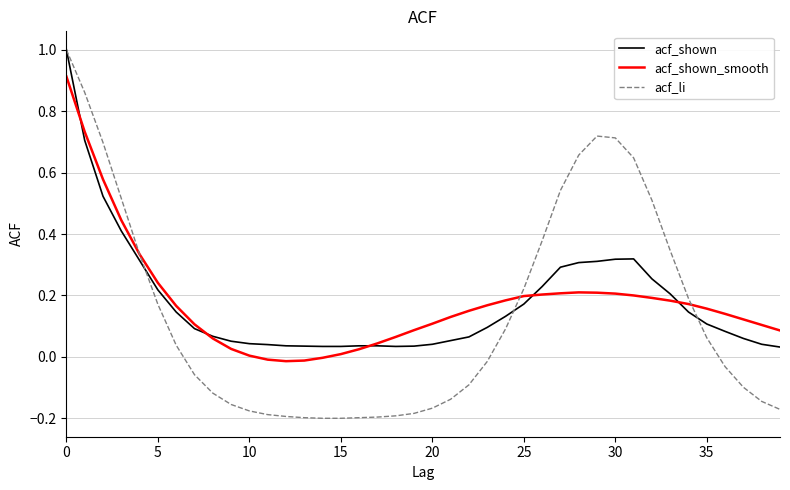

What is the maximum value for acf_li?

1.0